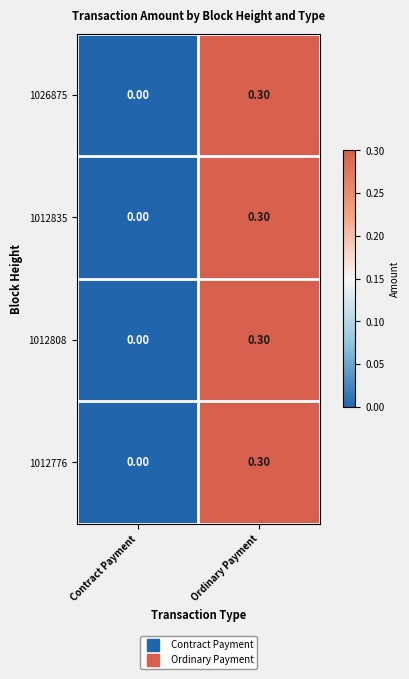

What is the sum of the 1012835 values at Ordinary Payment and Contract Payment?

0.3